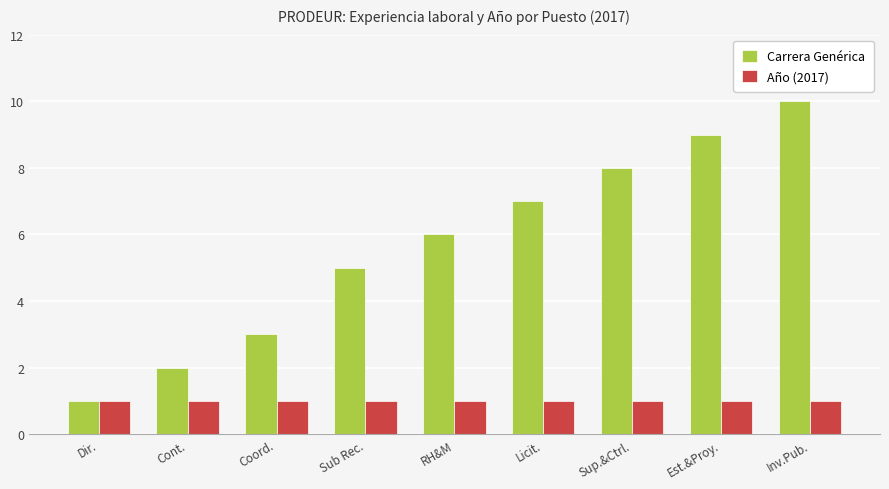

At which category is the sum across all series the highest?

Inv.Pub.